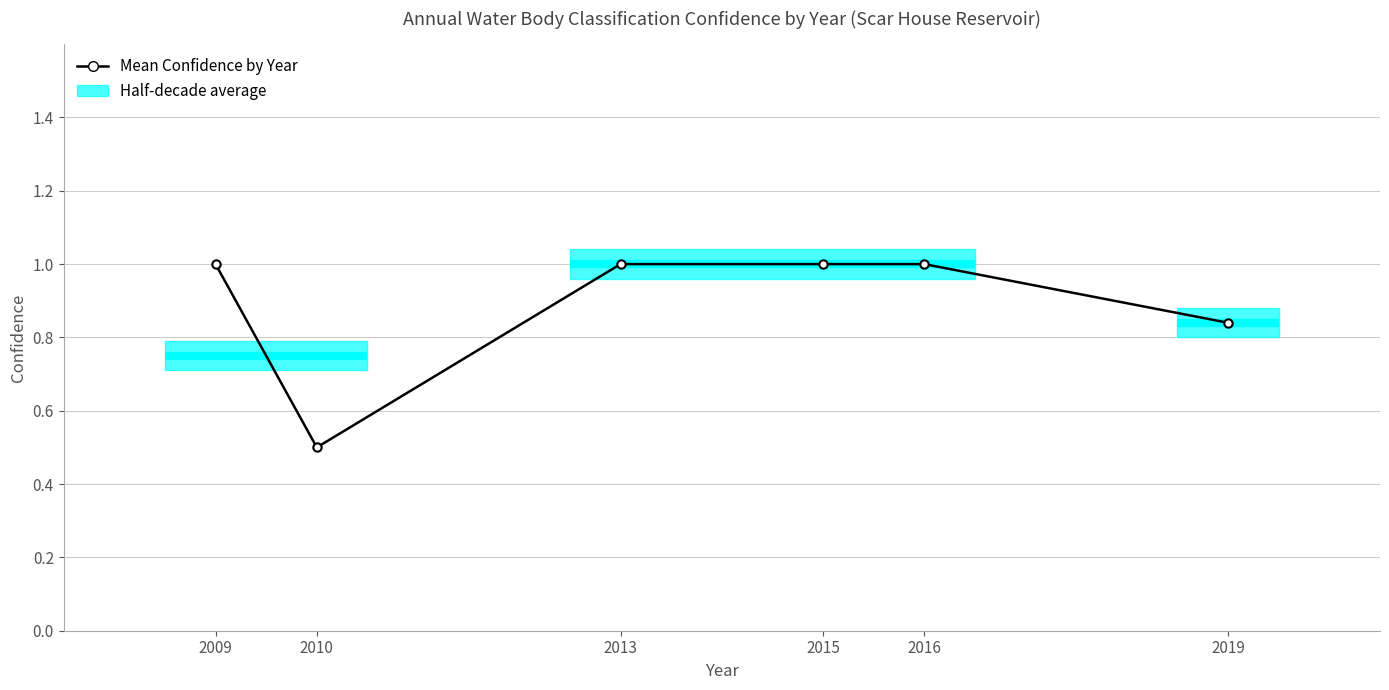

How many data points are less than 1?

2